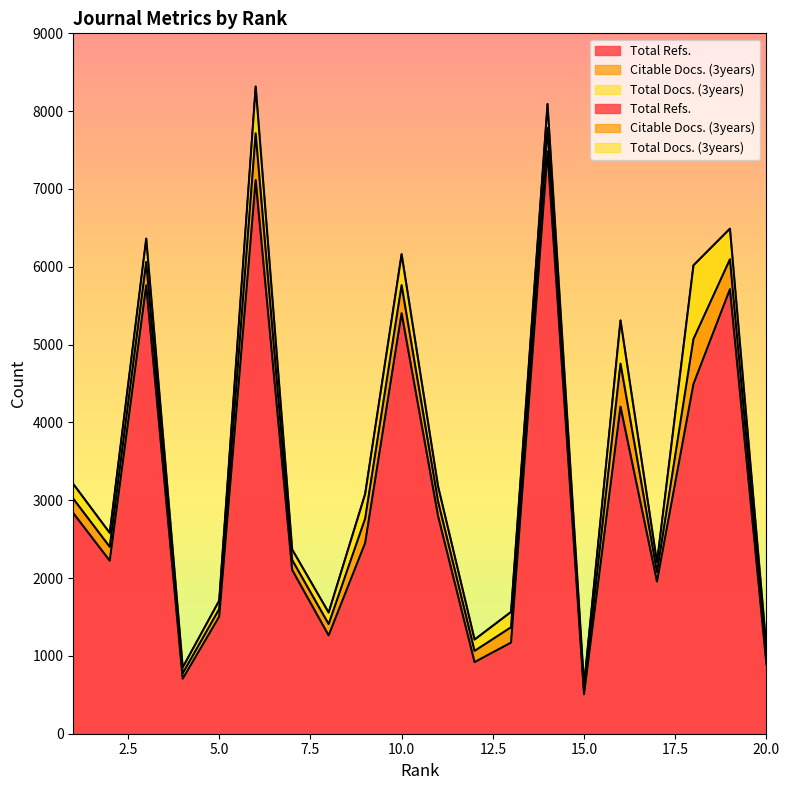

What is the value of the Citable Docs. (3years) point at the 6th from the left?

600